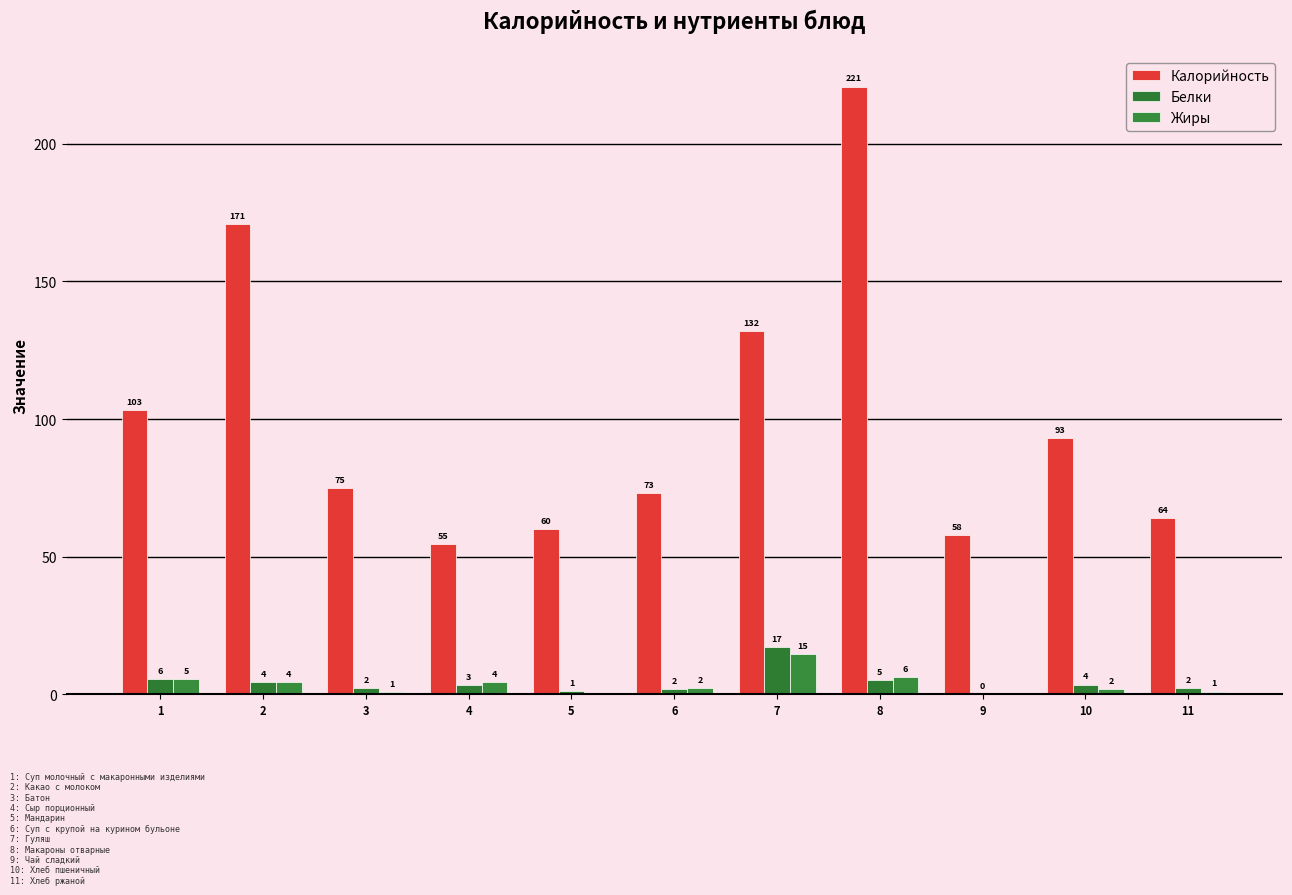

How many bars are there in total?

33